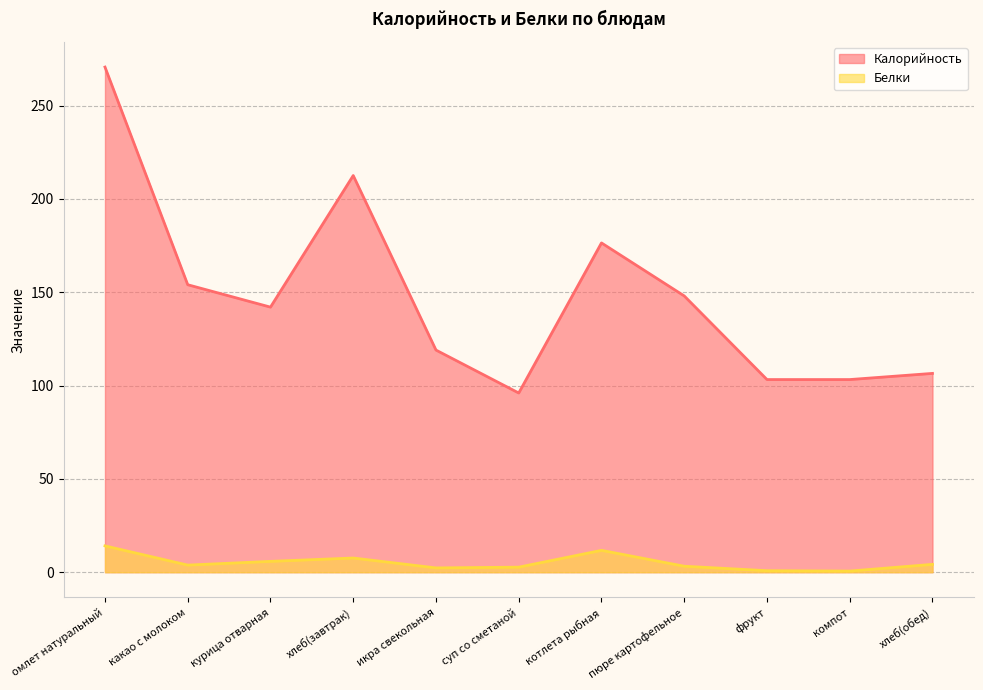

What is the spread (max minus min) of values at фрукт?

102.4